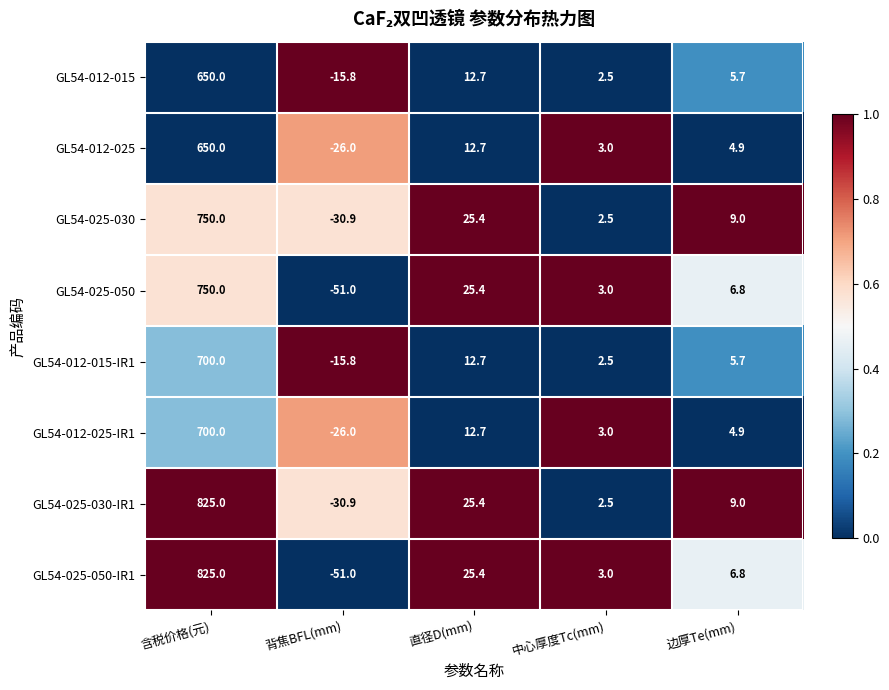

Which label corresponds to the smallest value in the chart?

背焦BFL(mm)